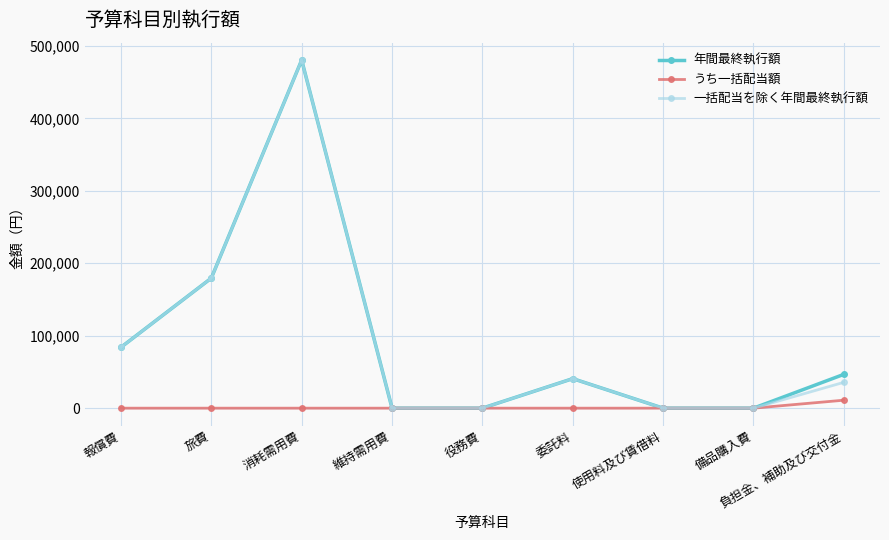

What position from the left is 消耗需用費?

3